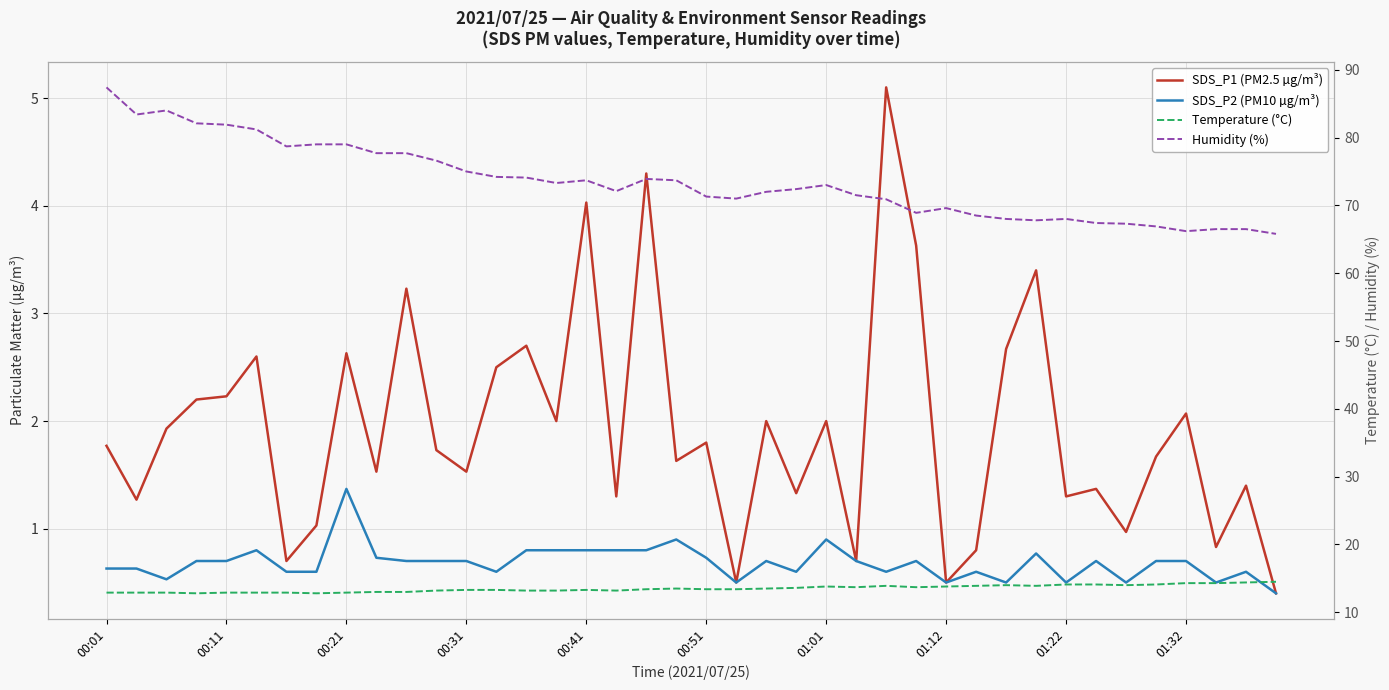

Which has a higher value, 23 or 00:31?

00:31